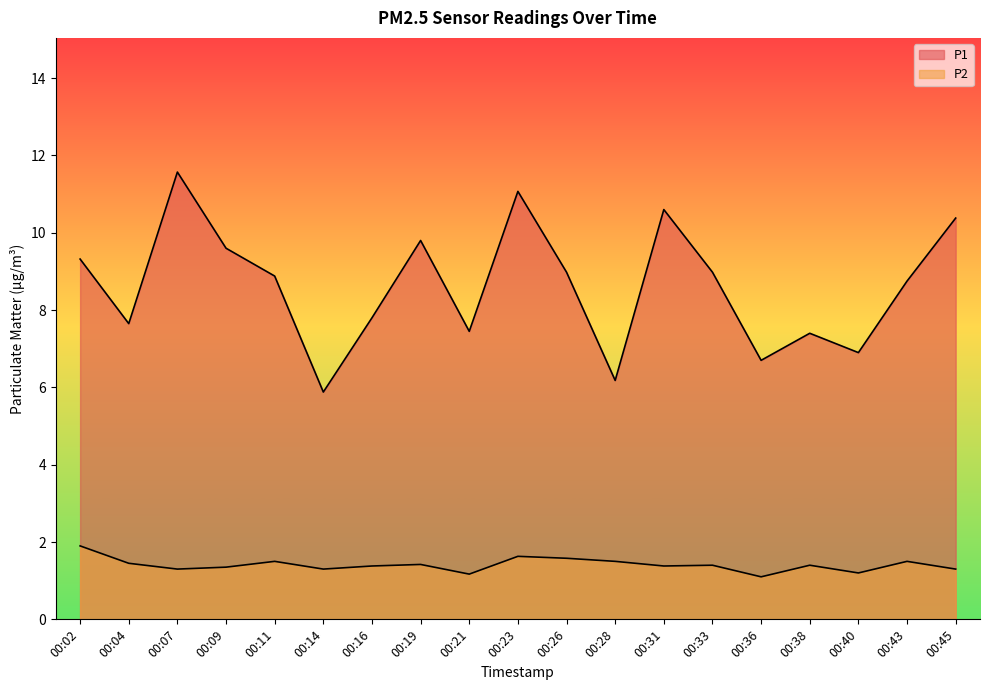

Does the chart have visible grid lines?

No